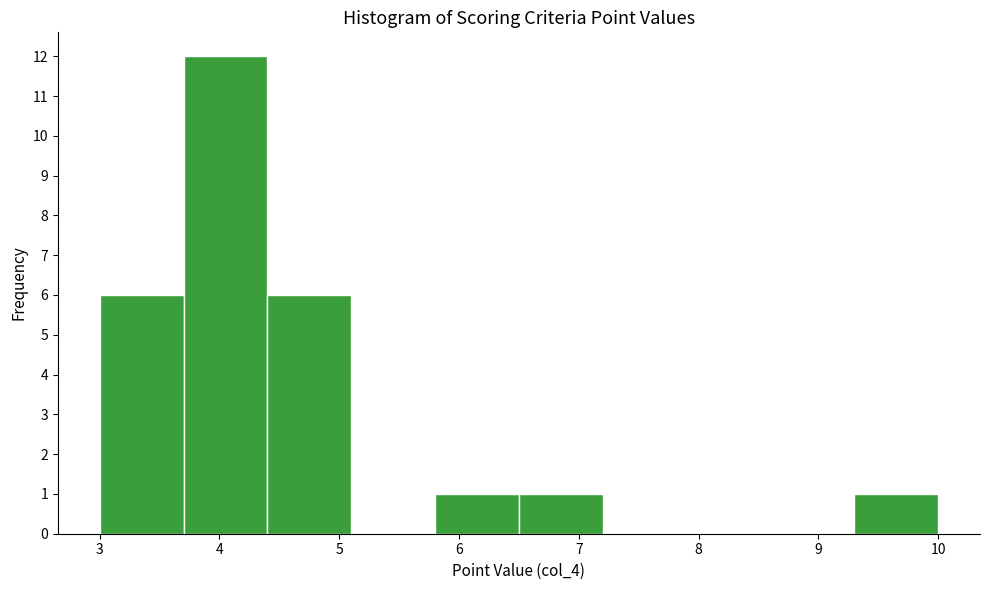

How tall is the bar that spans 4.4 to 5.1 on the x-axis? The values are not printed on the chart, so give them approximately, as read against the axis.

6